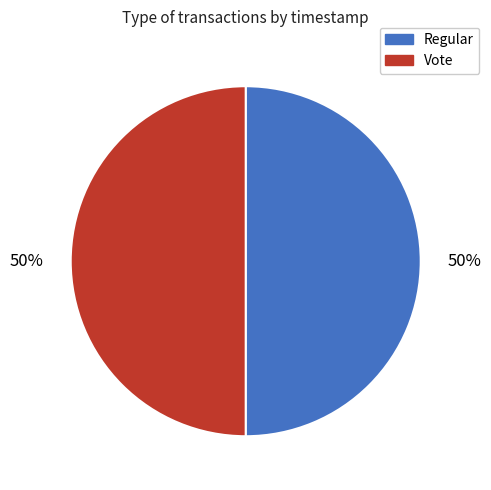

The Vote slice represents 50% of the pie. True or false?

True